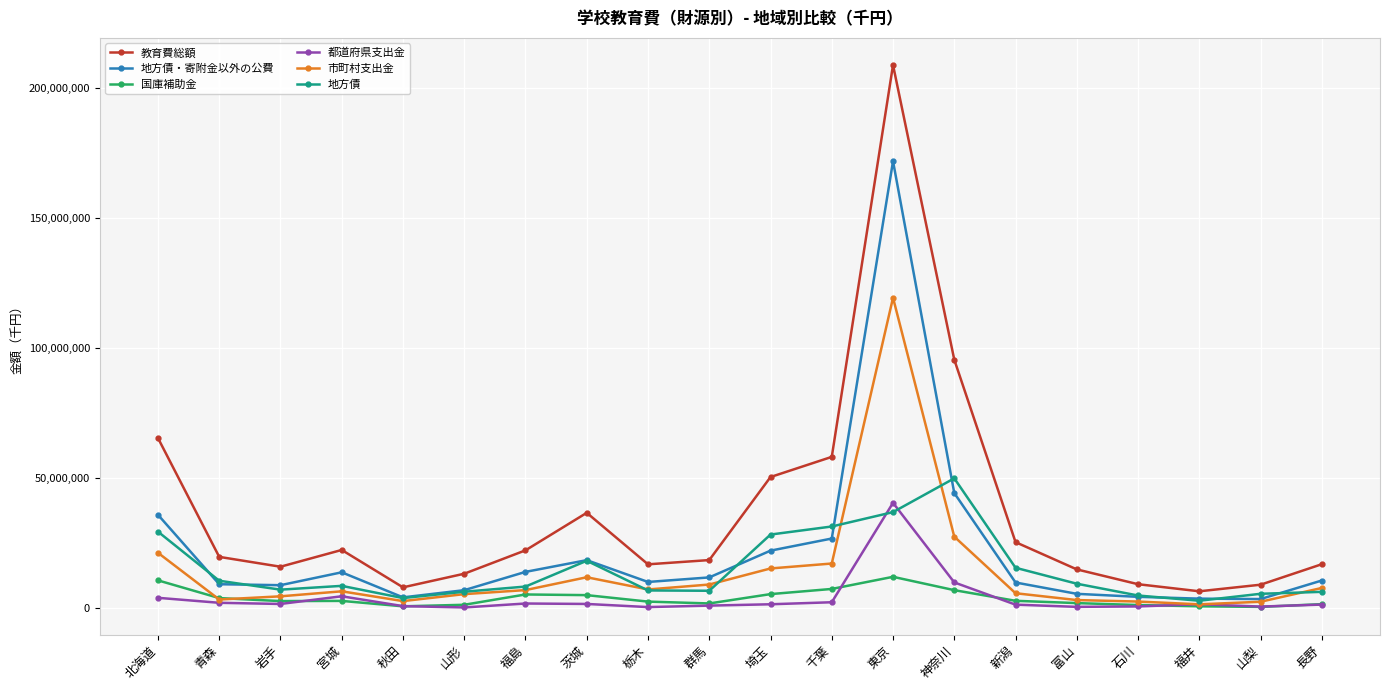

At which category does the chart reach its peak across all series?

東京